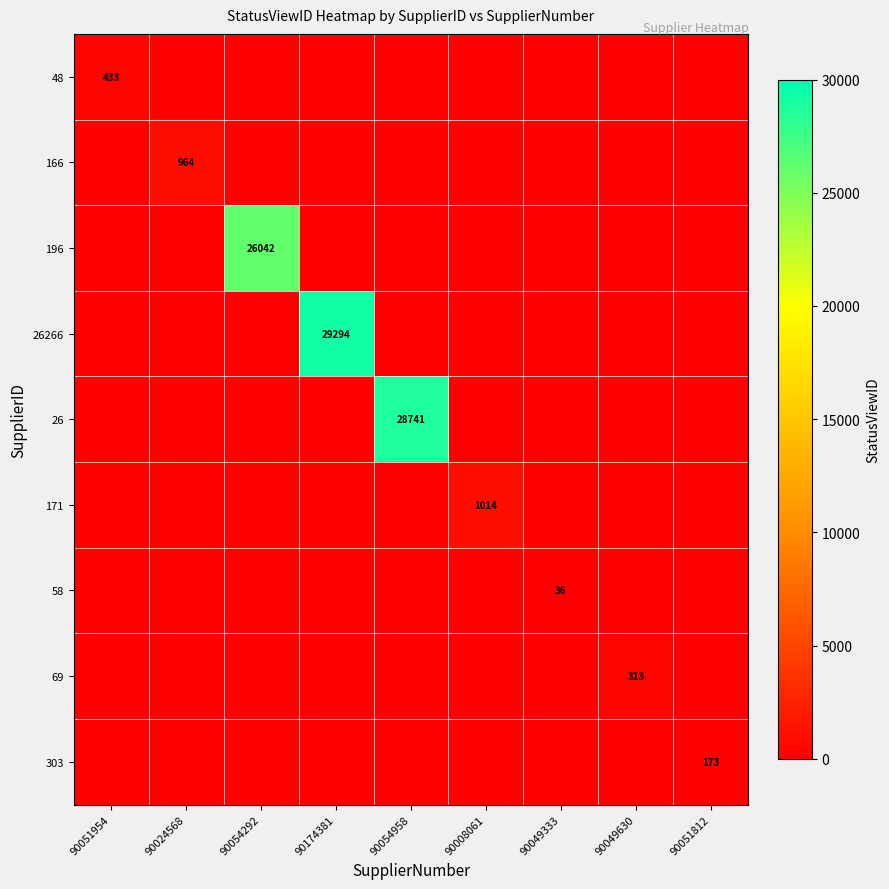

The 26 series shows 28741 at 90054958. True or false?

True